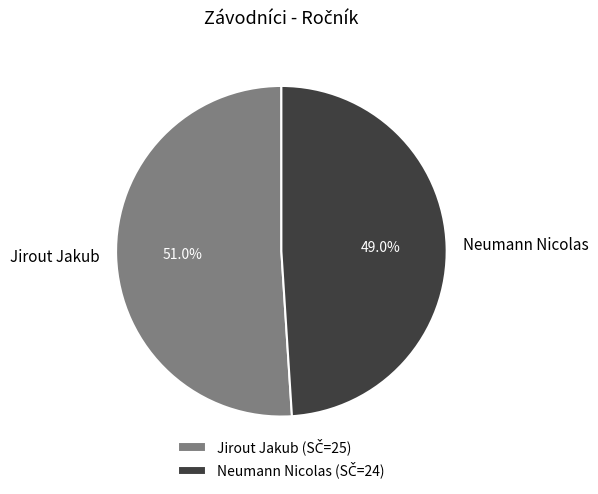

What is the smallest slice in the pie chart?

Neumann Nicolas